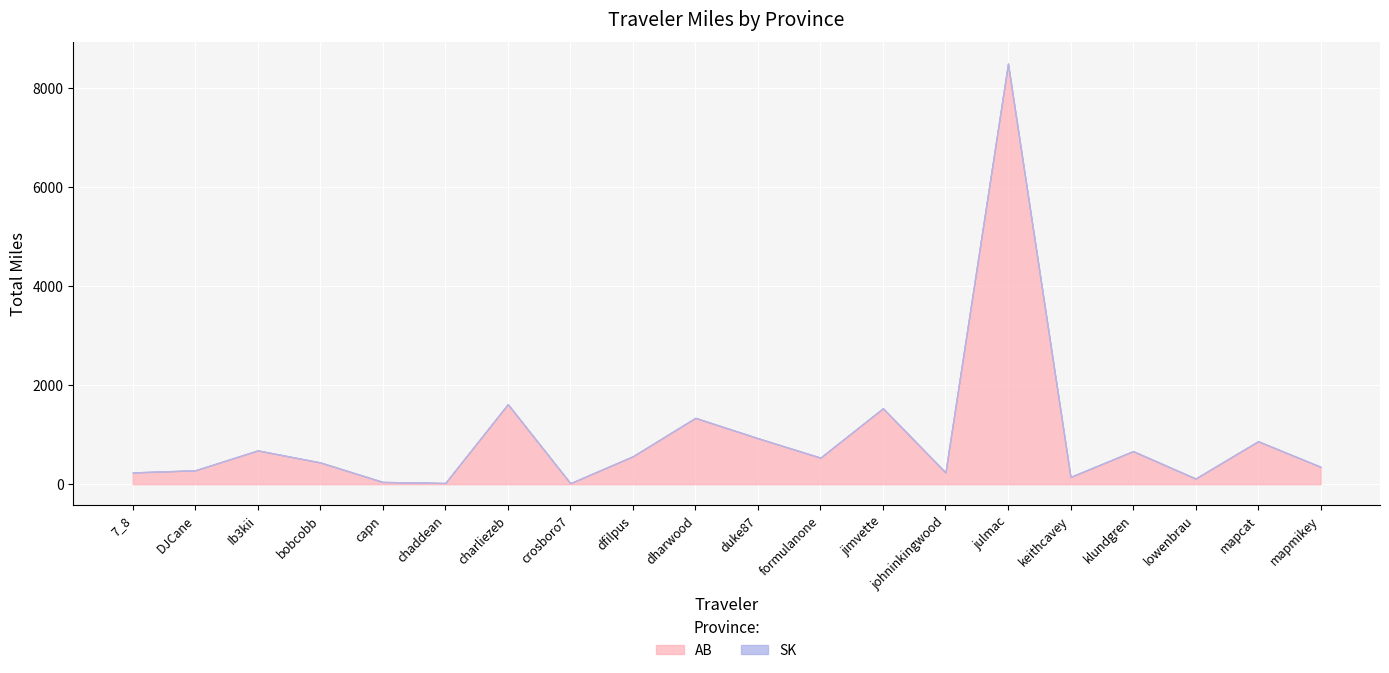

True or false: AB and SK cross at least once.

False